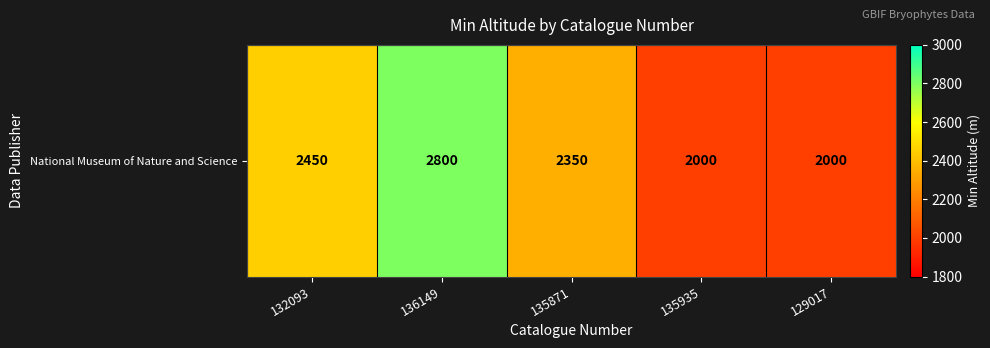

How many data points does each series have?

5